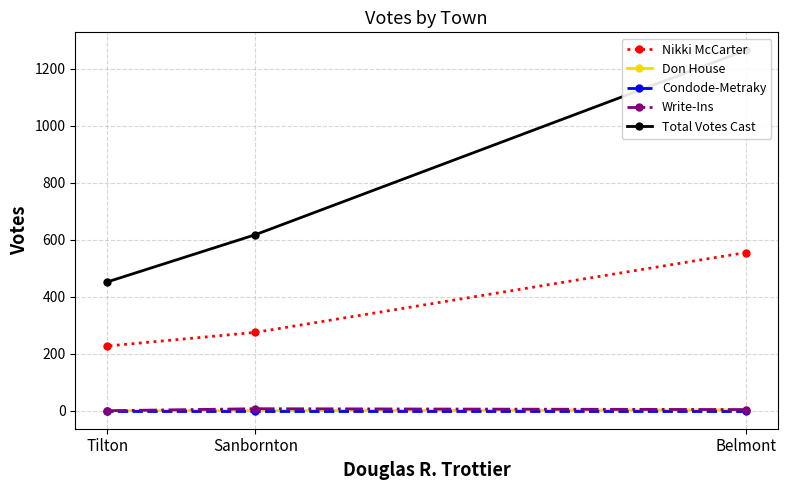

How many data points does each series have?

3